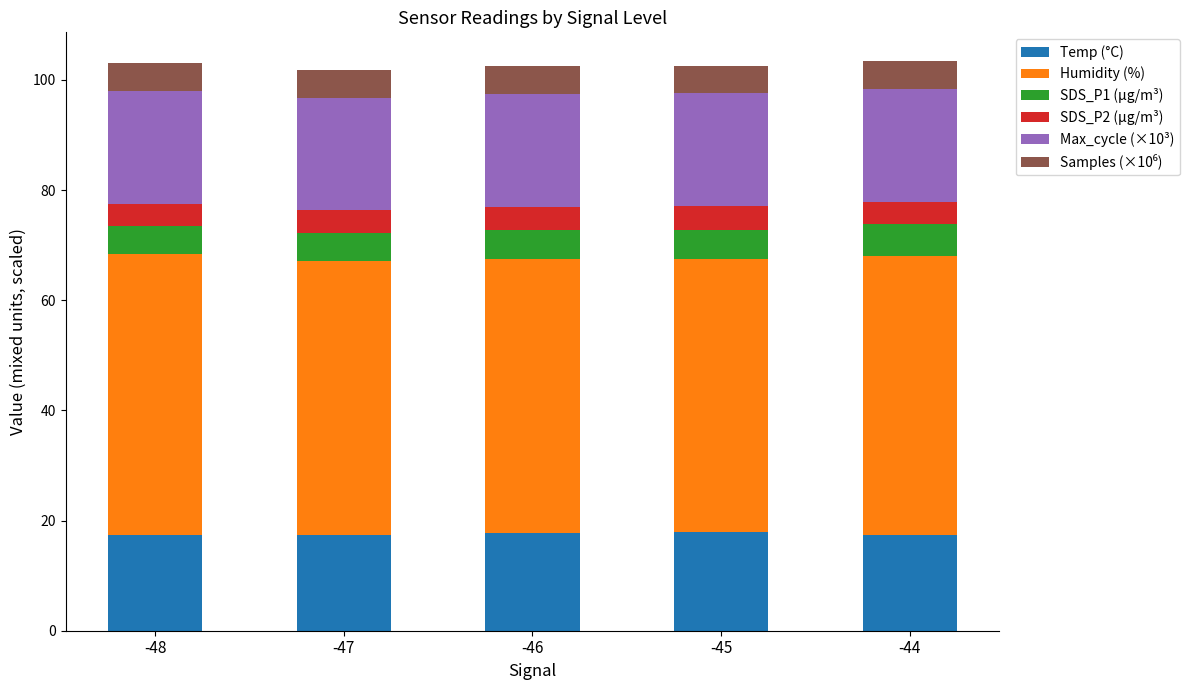

Are the bars grouped side by side (vs. stacked)?

No